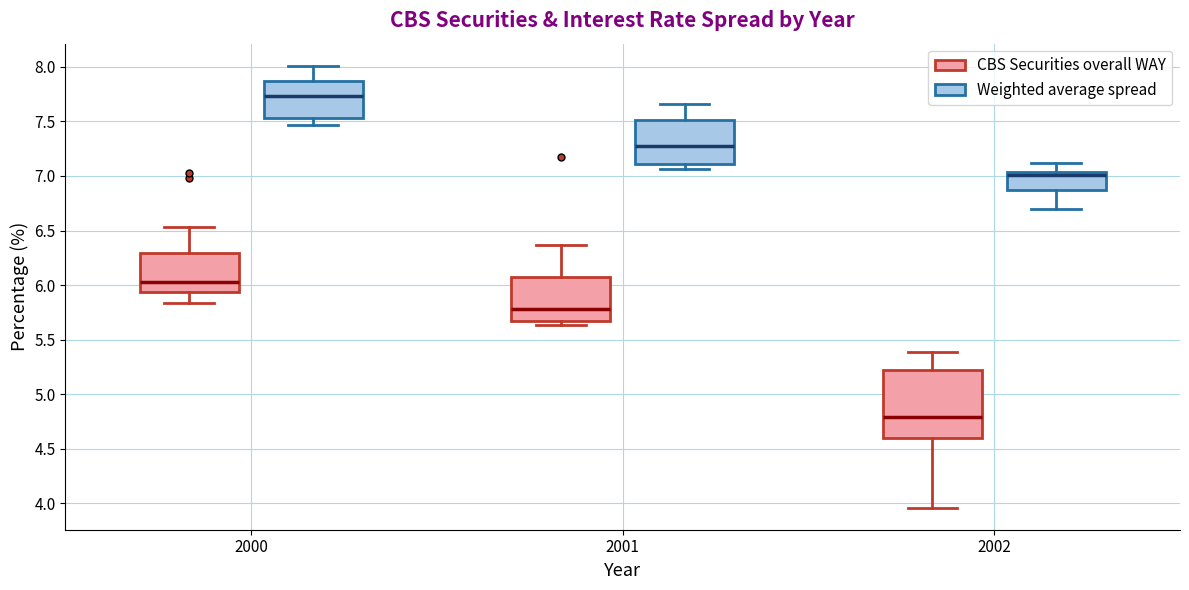

Comparing the boxes themselves (not the whiskers), which one is the tallest?

2002 (CBS Securities overall WAY)